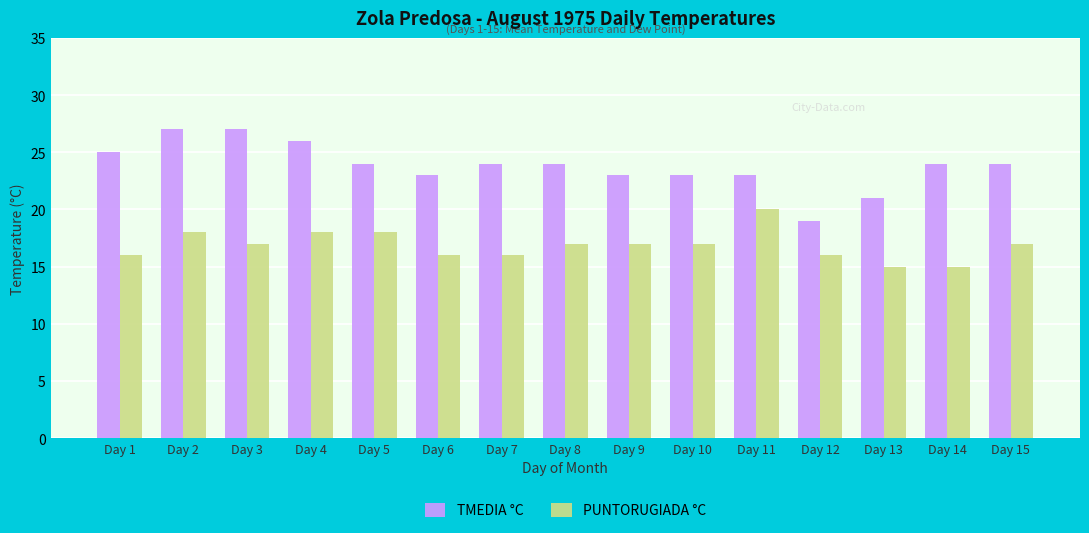

What is the difference between the second highest and minimum values in the TMEDIA °C series?

8